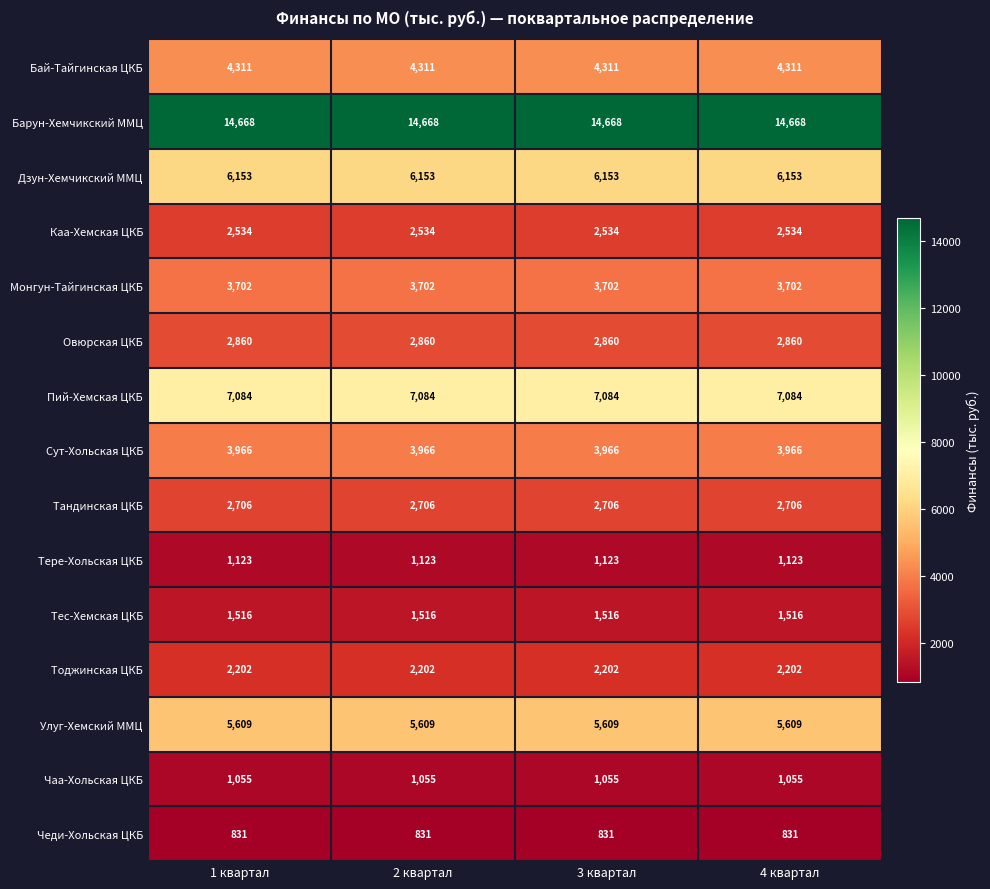

What is the total value across all series at 3 квартал?

60320